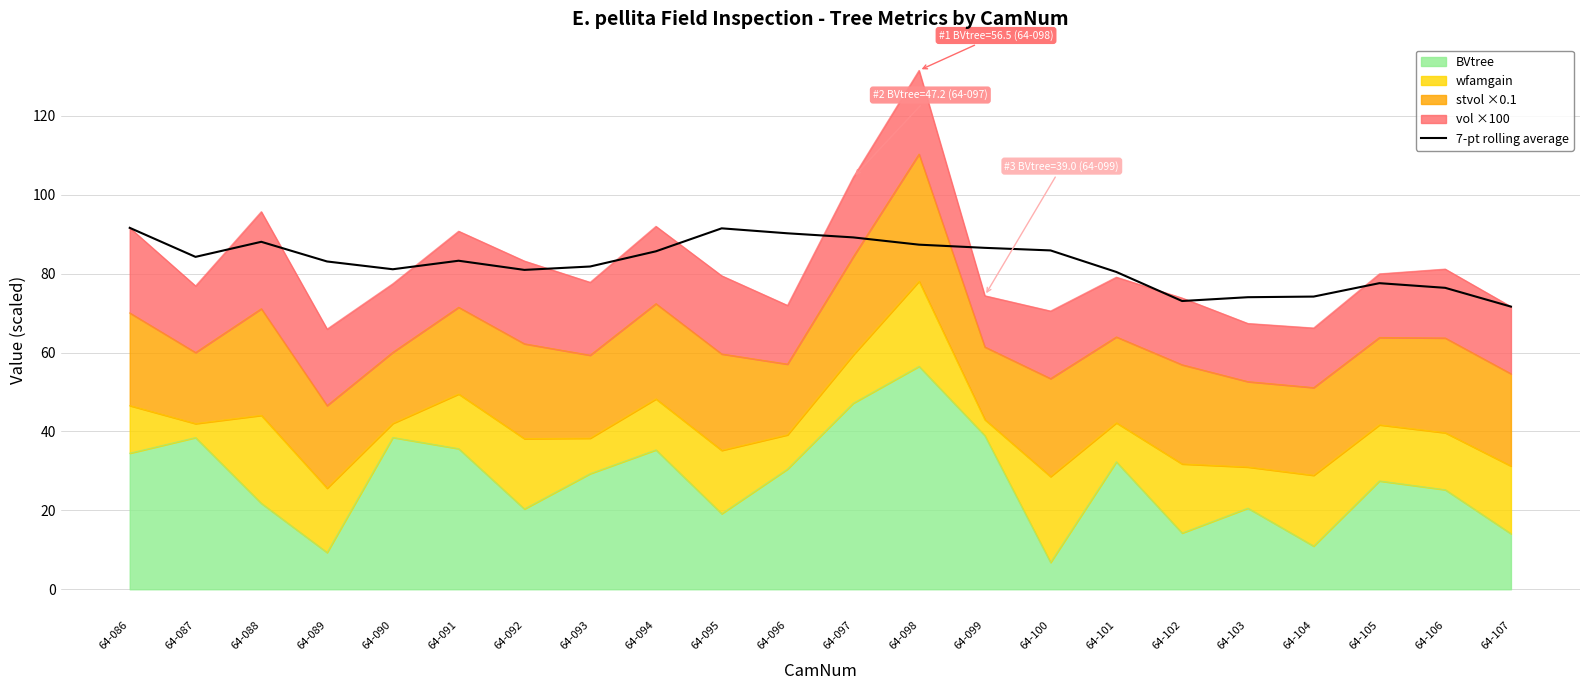

The chart shows a value of 104.6 at 64-107. True or false?

False